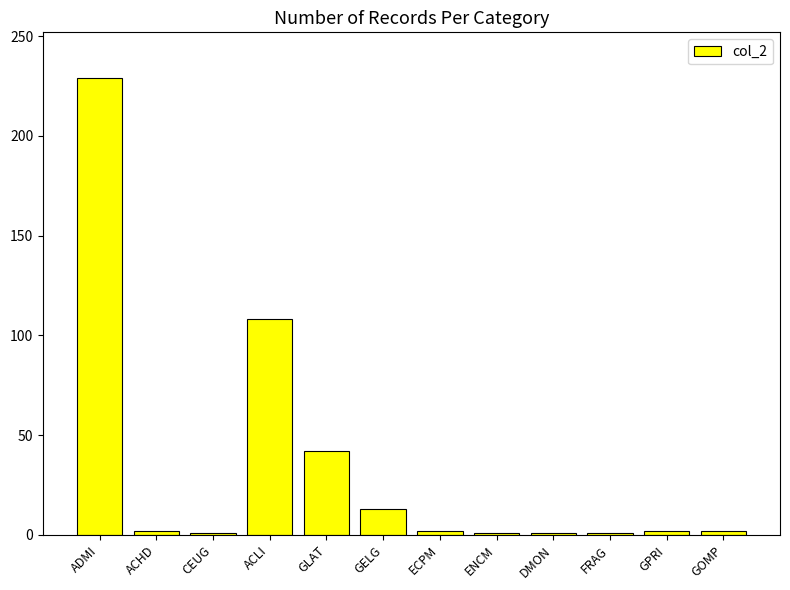

What position from the left is ECPM?

7